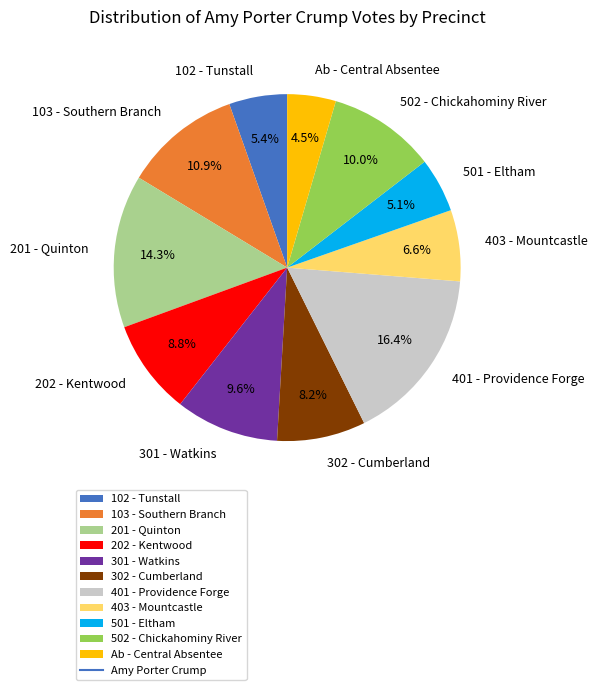

What percentage is NOT represented by 502 - Chickahominy River?

90.0%